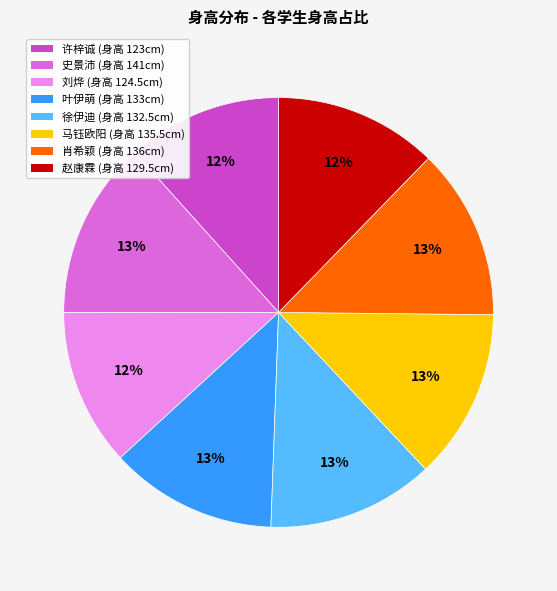

Count the number of slices in the pie.

8